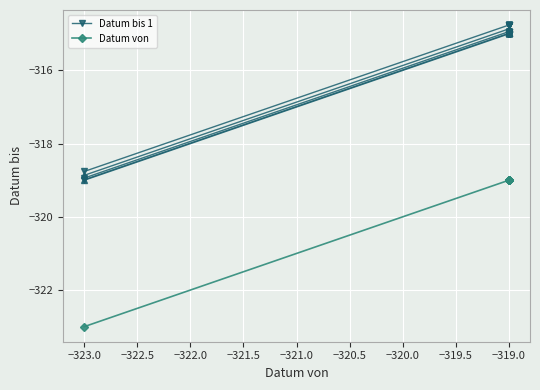

True or false: Datum von has more than 1 interior local peaks.

False